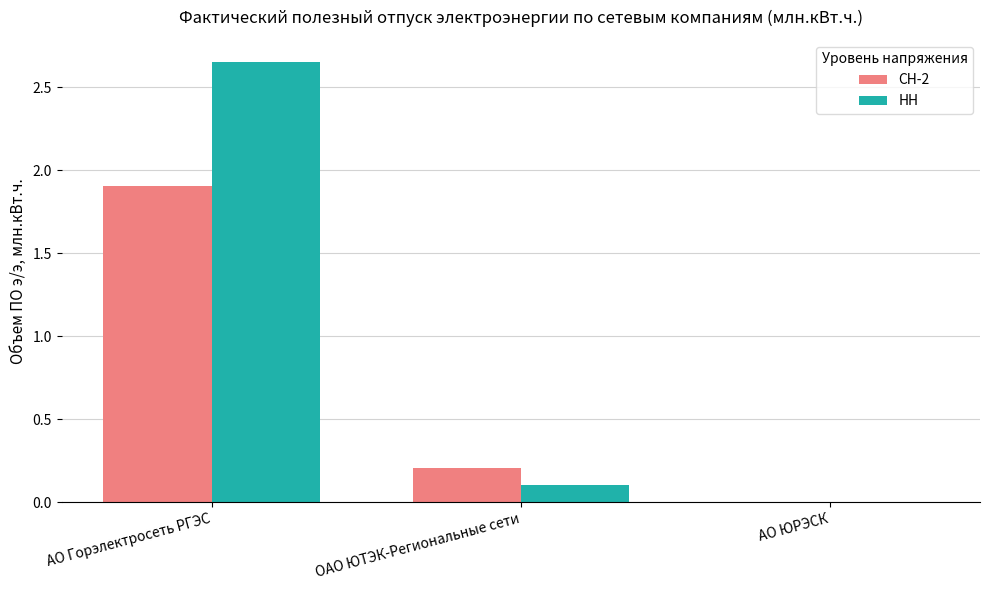

The value of НН at ОАО ЮТЭК-Региональные сети is 0.1. True or false?

True